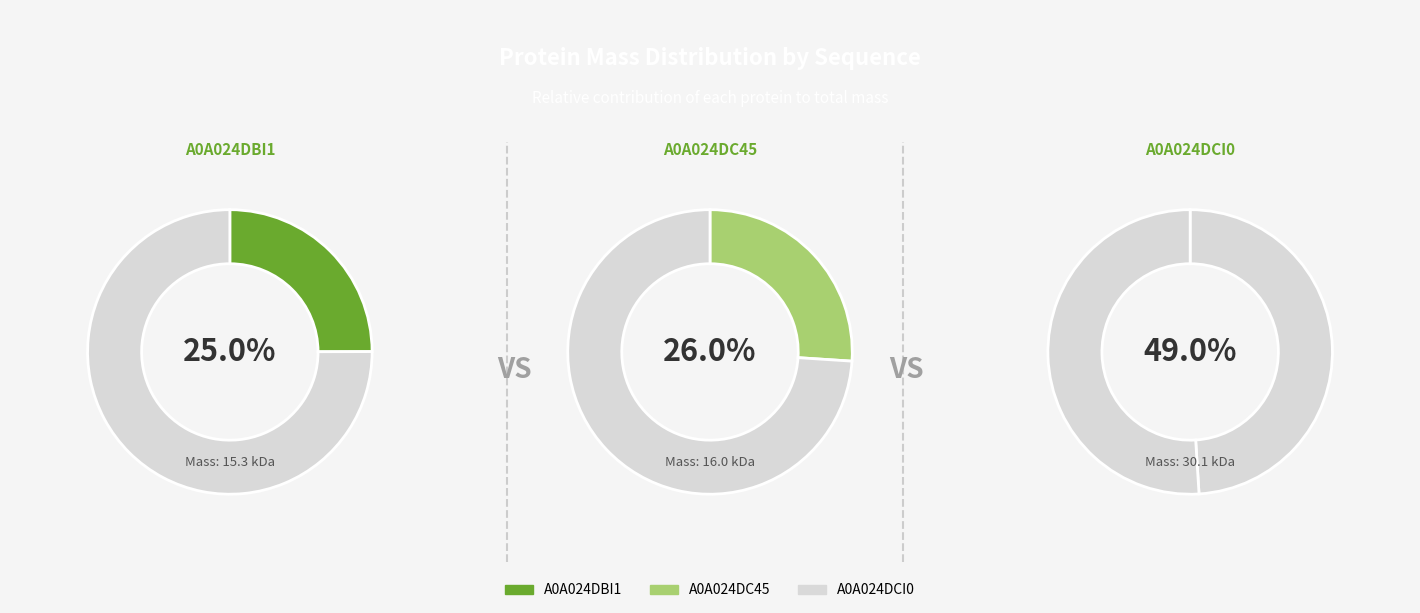

Count the number of slices in the pie.

3